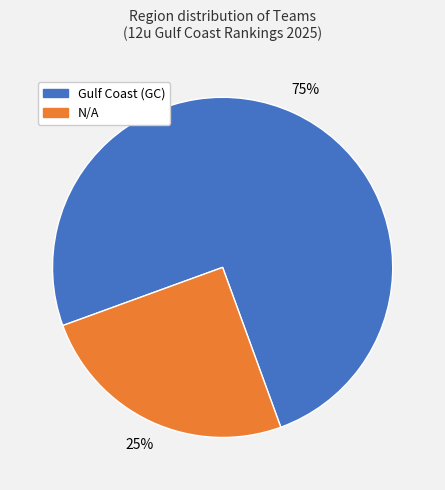

Which category has the biggest portion of the pie?

Gulf Coast (GC)